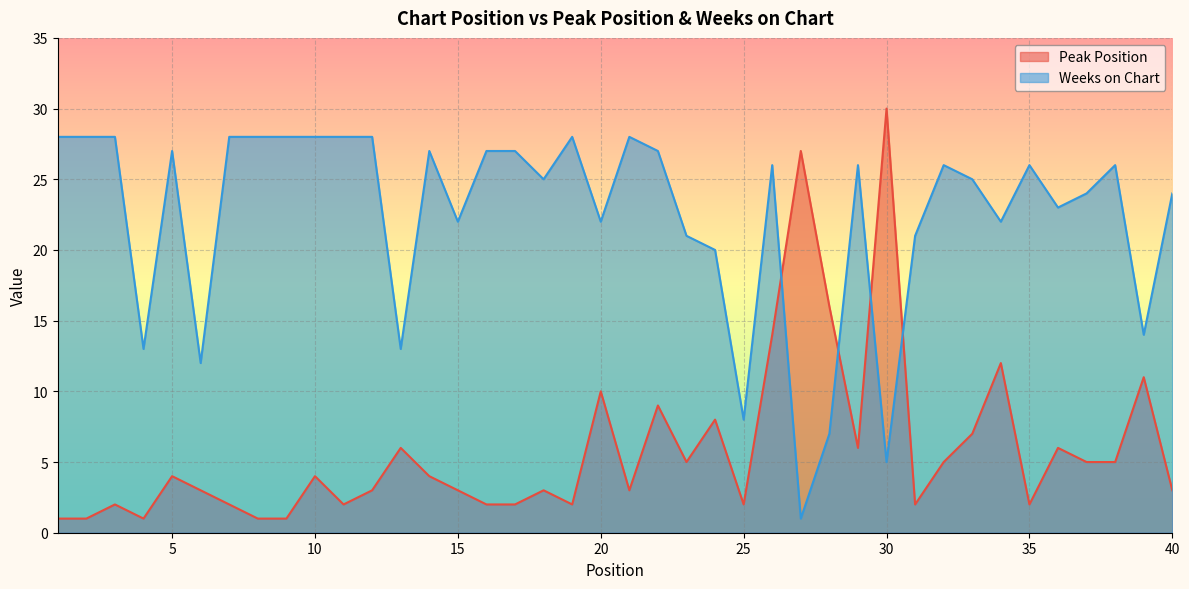

List the labels in order of Peak Position value, largest first.

30, 27, 28, 26, 34, 39, 20, 22, 24, 33, 13, 29, 36, 23, 32, 37, 38, 5, 10, 14, 6, 12, 15, 18, 21, 40, 3, 7, 11, 16, 17, 19, 25, 31, 35, 1, 2, 4, 8, 9